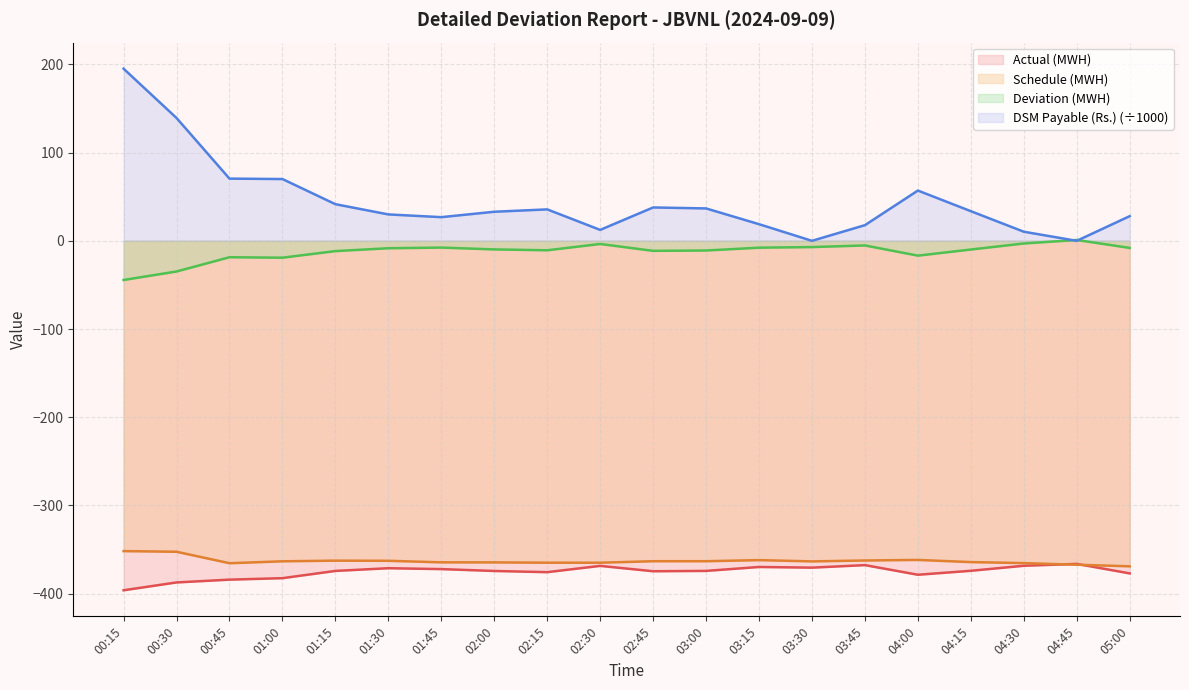

The value of Deviation (MWH) at 01:00 is -27.6. True or false?

False